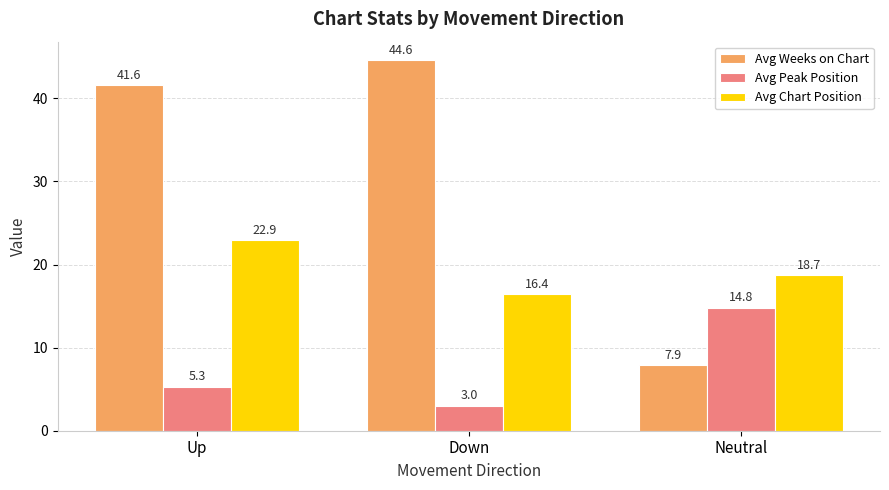

Rank the series by their maximum value, from highest to lowest.

Avg Weeks on Chart, Avg Chart Position, Avg Peak Position